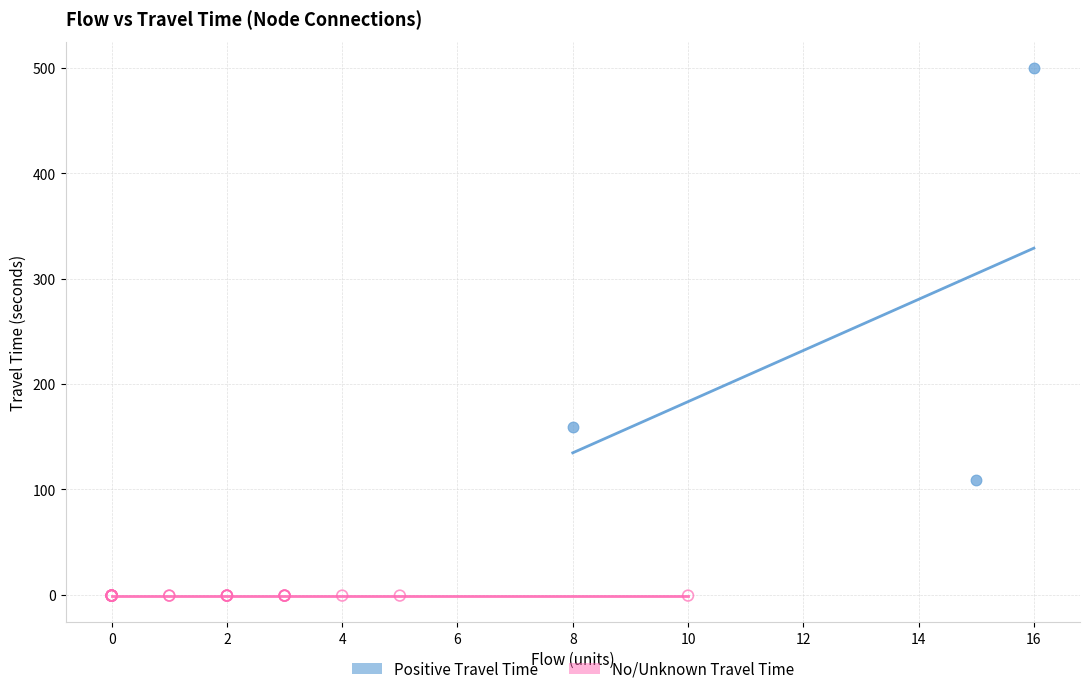

Which series reaches the minimum Y coordinate?

No/Unknown Travel Time